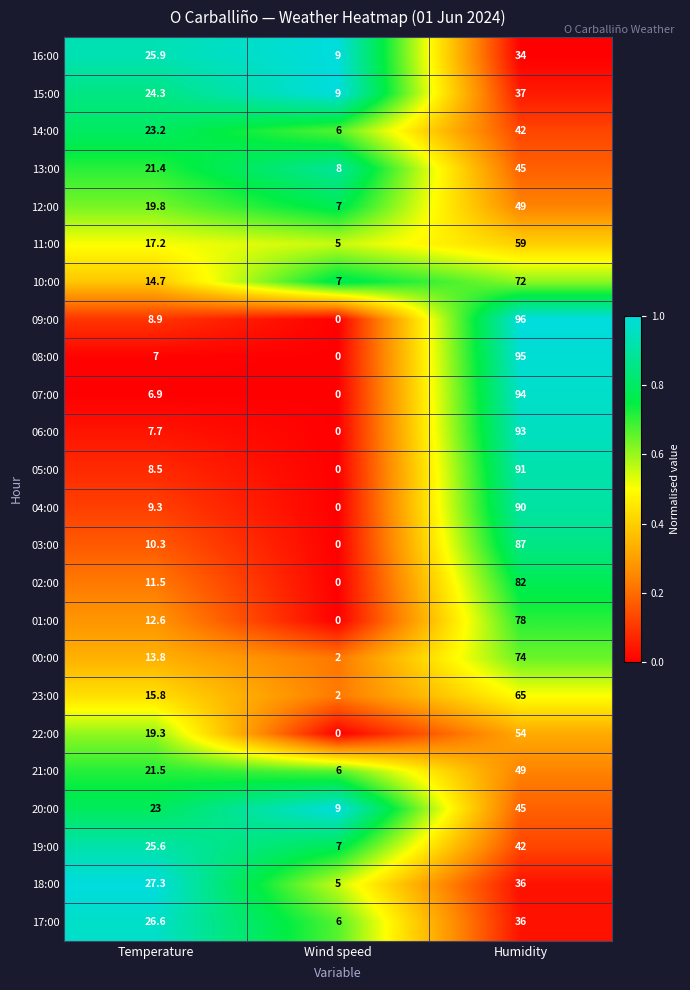

Which category has the highest value in the 12:00 series?

Humidity